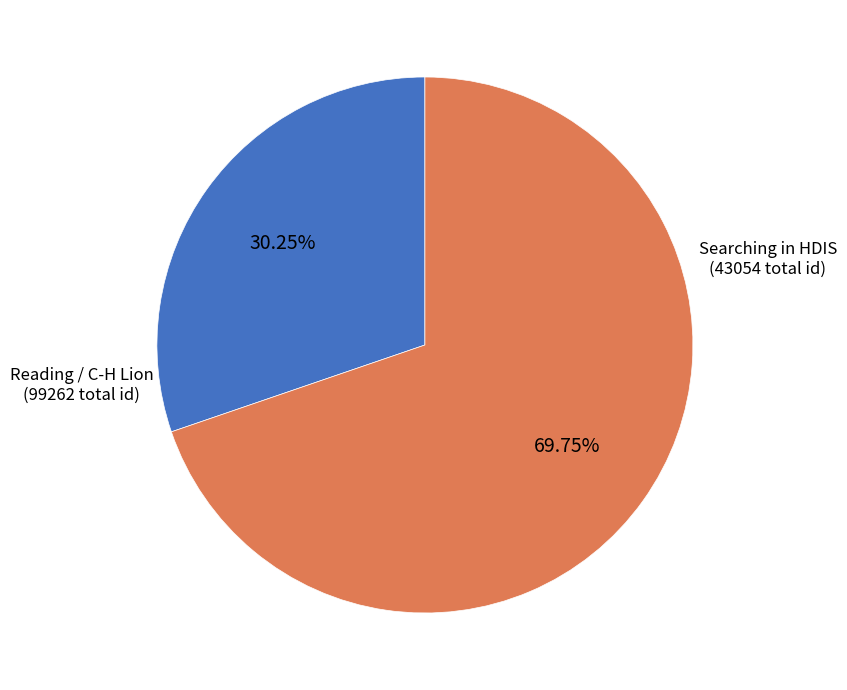

Is there a majority slice in this chart?

Yes